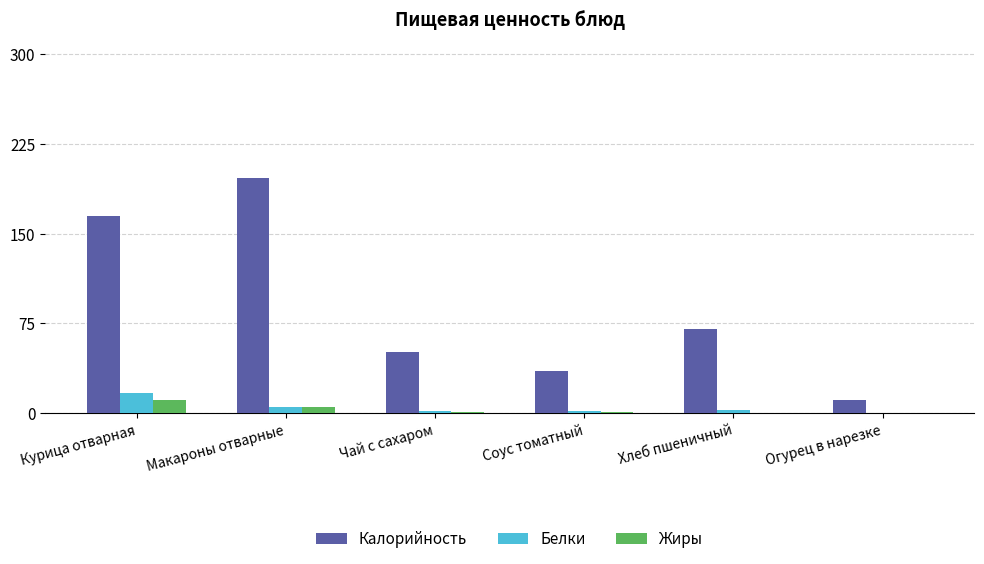

At which category is the sum across all series the highest?

Макароны отварные